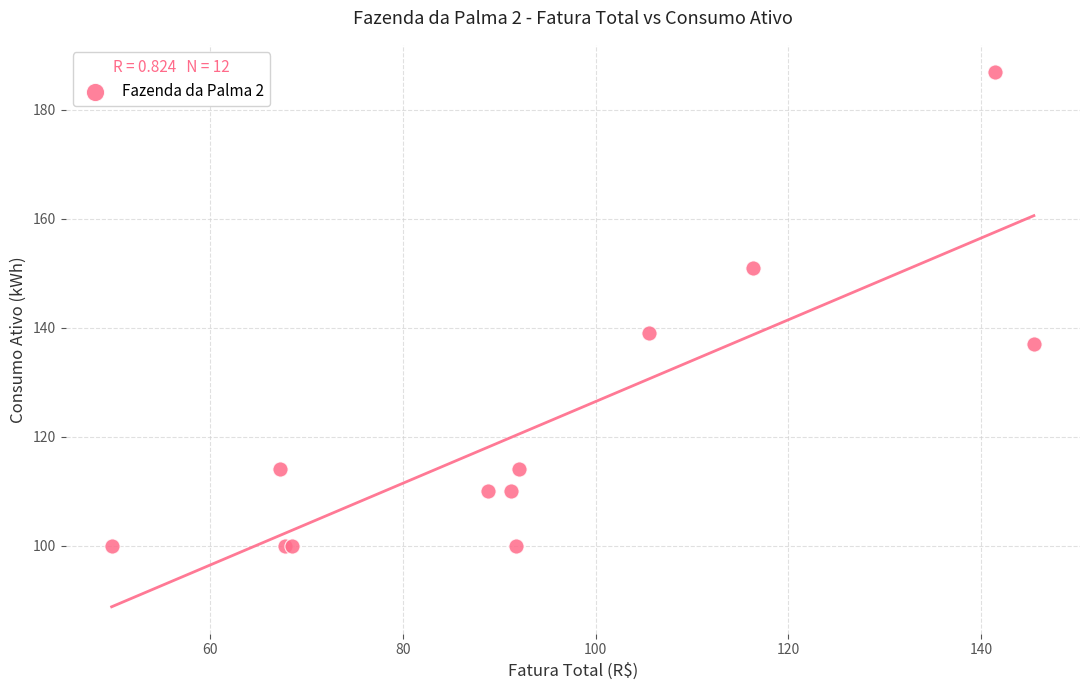

What Y value in the scatter plot is closest to 143?

139